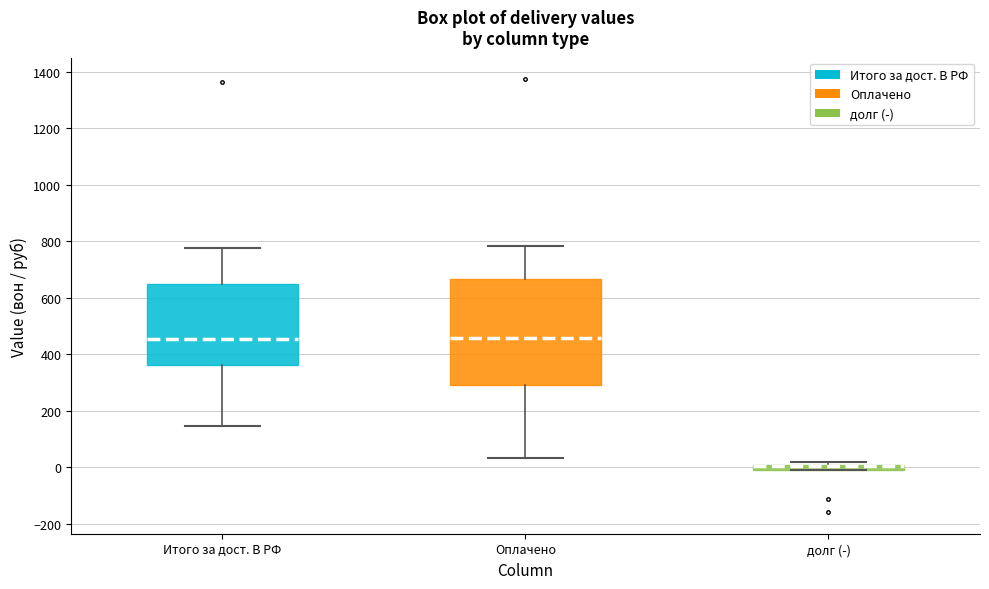

Which box is the tallest, from its lower edge to its upper edge?

Оплачено